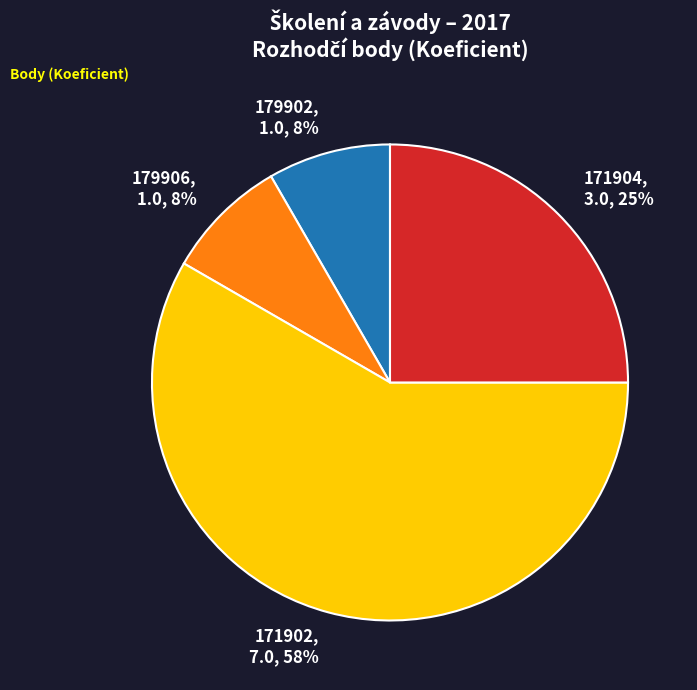

Is it true that 179906 is 1% of the pie?

False